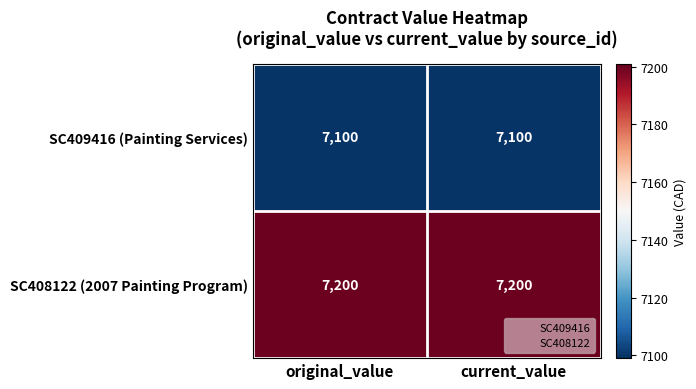

What is the spread (max minus min) of values at original_value?

100